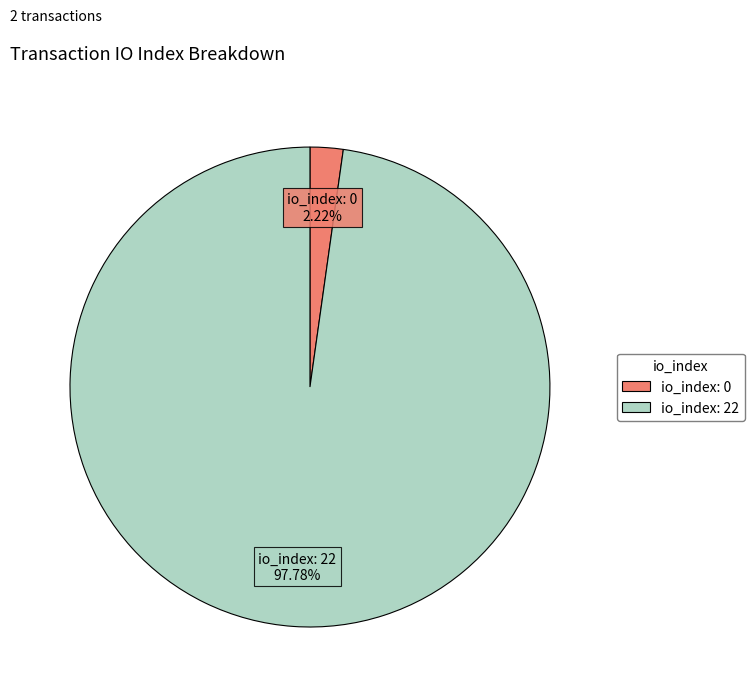

Does any single category account for the majority?

Yes